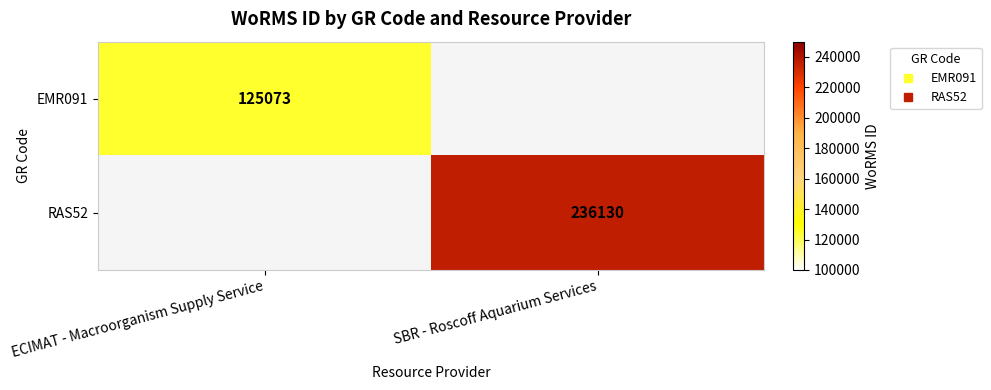

Is the value of RAS52 at SBR - Roscoff Aquarium Services greater than the value of EMR091 at SBR - Roscoff Aquarium Services?

No